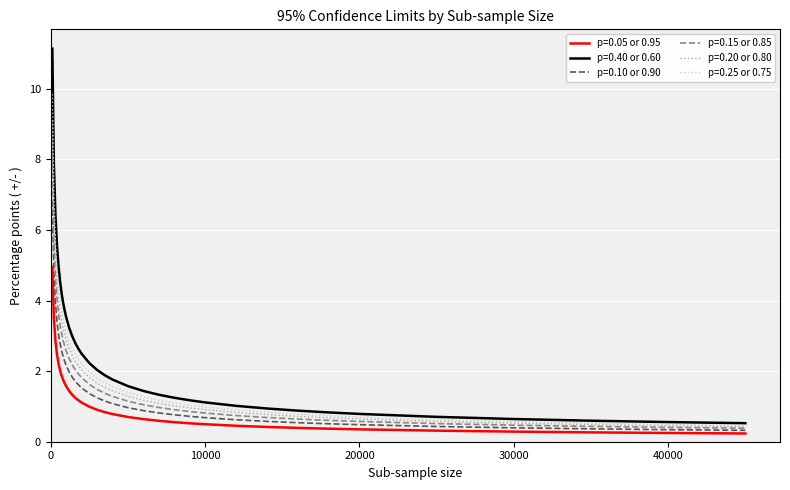

Does the chart have visible grid lines?

Yes